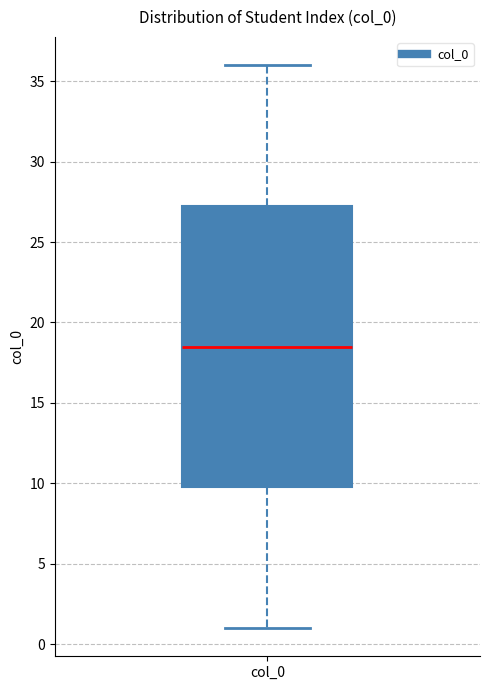

Transcribe this box plot: give where the median line is, the range the box spans, and where the two whiskers end, as read against the y-axis. The values are not printed on the chart, so give them approximately, as read against the axis.

median 18.5, box 10.0 to 27.5, whiskers 1.0 to 36.0